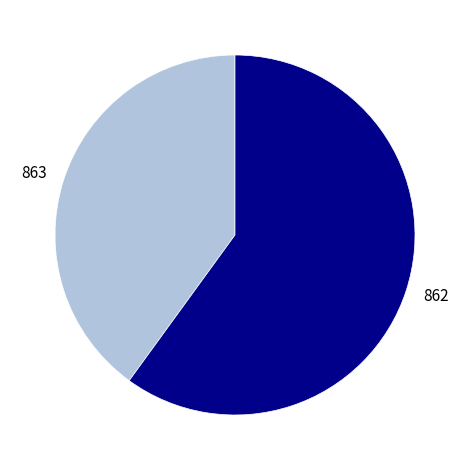

Count the number of slices in the pie.

2